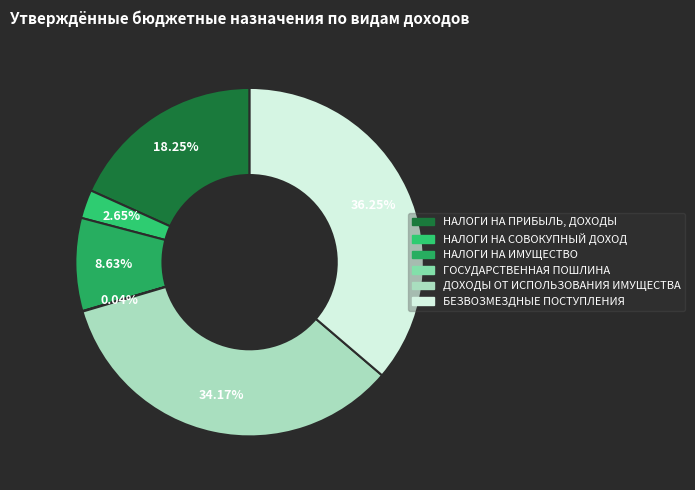

Which category has the smallest portion of the pie?

ГОСУДАРСТВЕННАЯ ПОШЛИНА